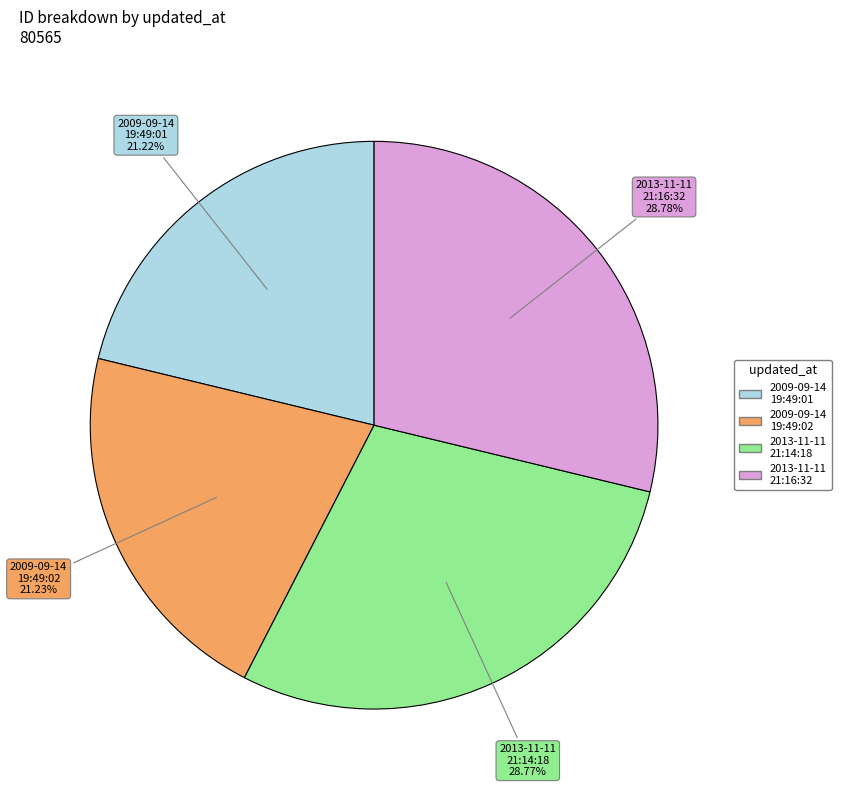

Does 2009-09-14 19:49:02 account for over 50% of the chart?

No